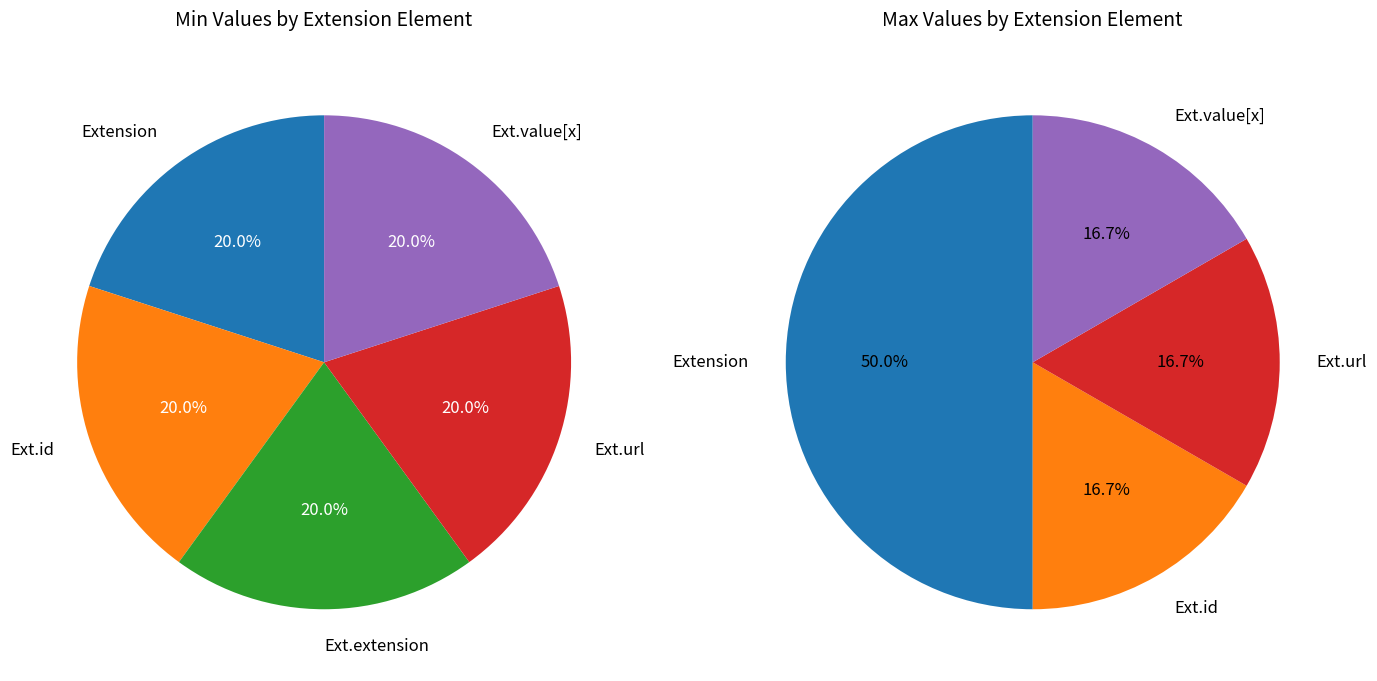

How many segments does this pie chart have?

5